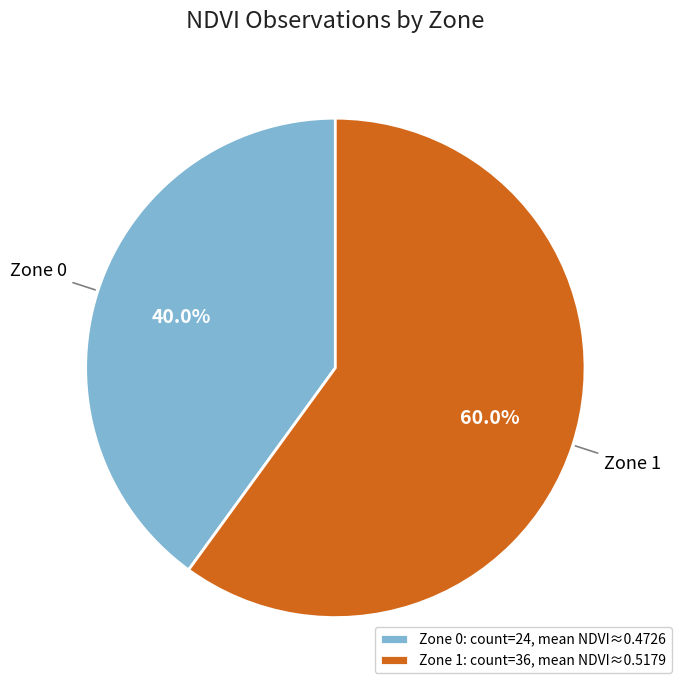

How many slices are in this pie chart?

2